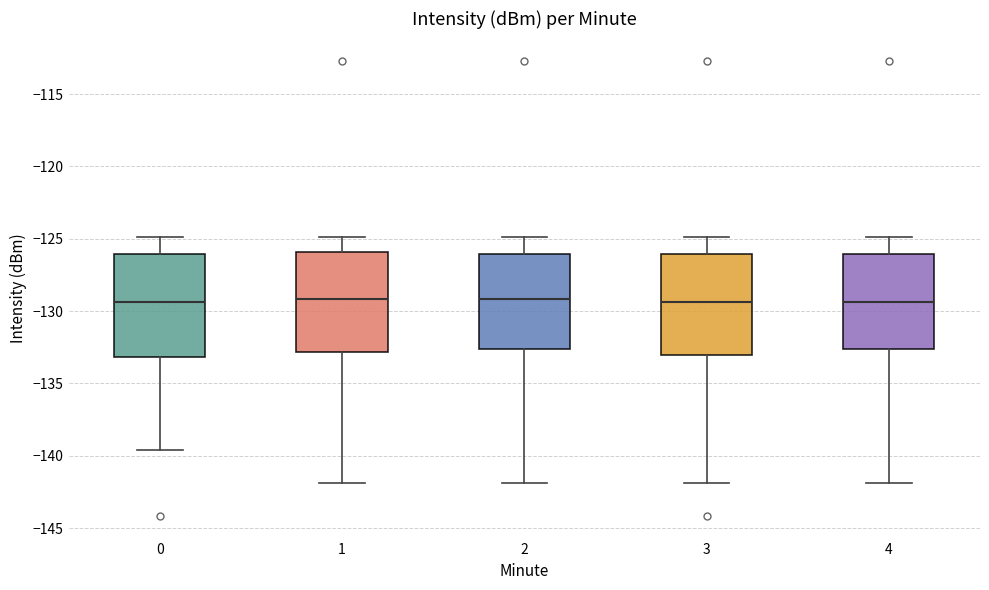

Where does the lower whisker of the box at x = 1 end on the y-axis? The values are not printed on the chart, so give them approximately, as read against the axis.

-142.0